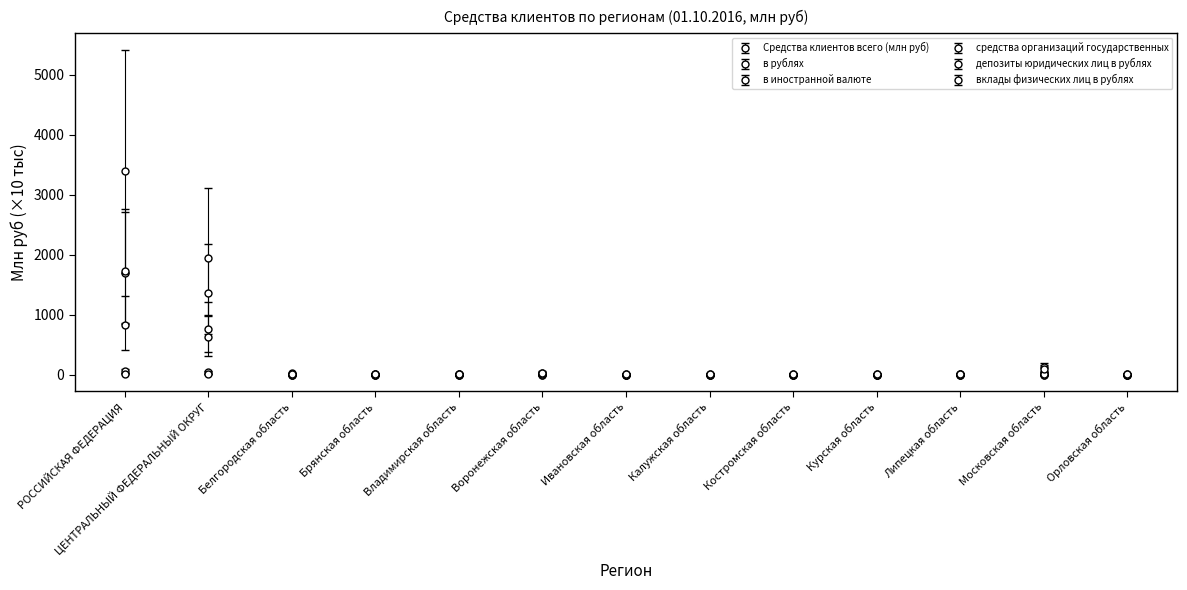

Which category has the highest value in the депозиты юридических лиц в рублях series?

РОССИЙСКАЯ ФЕДЕРАЦИЯ